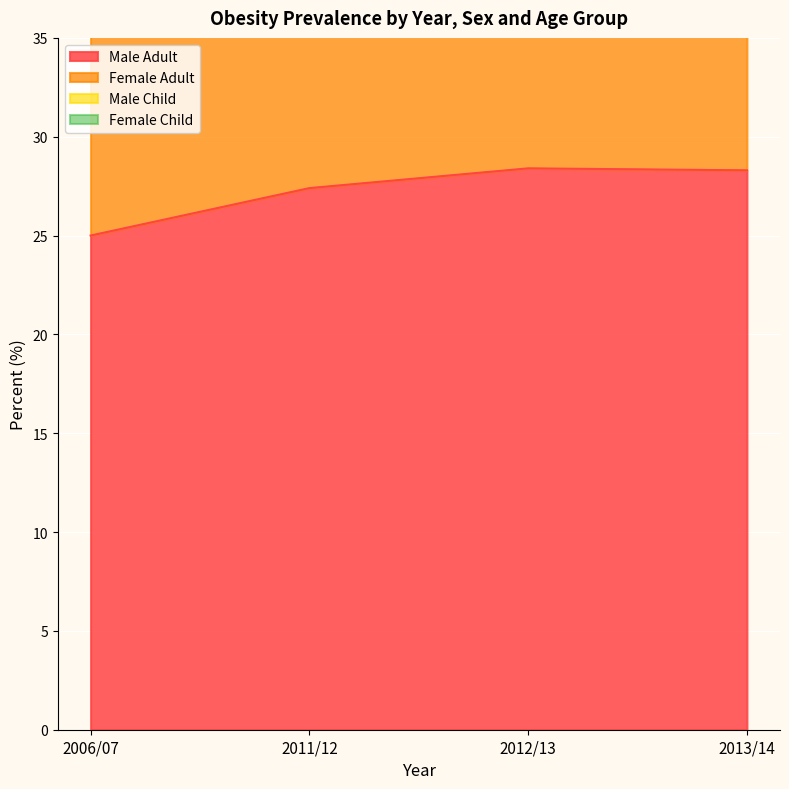

What is the highest value of the Male Adult series?

28.4